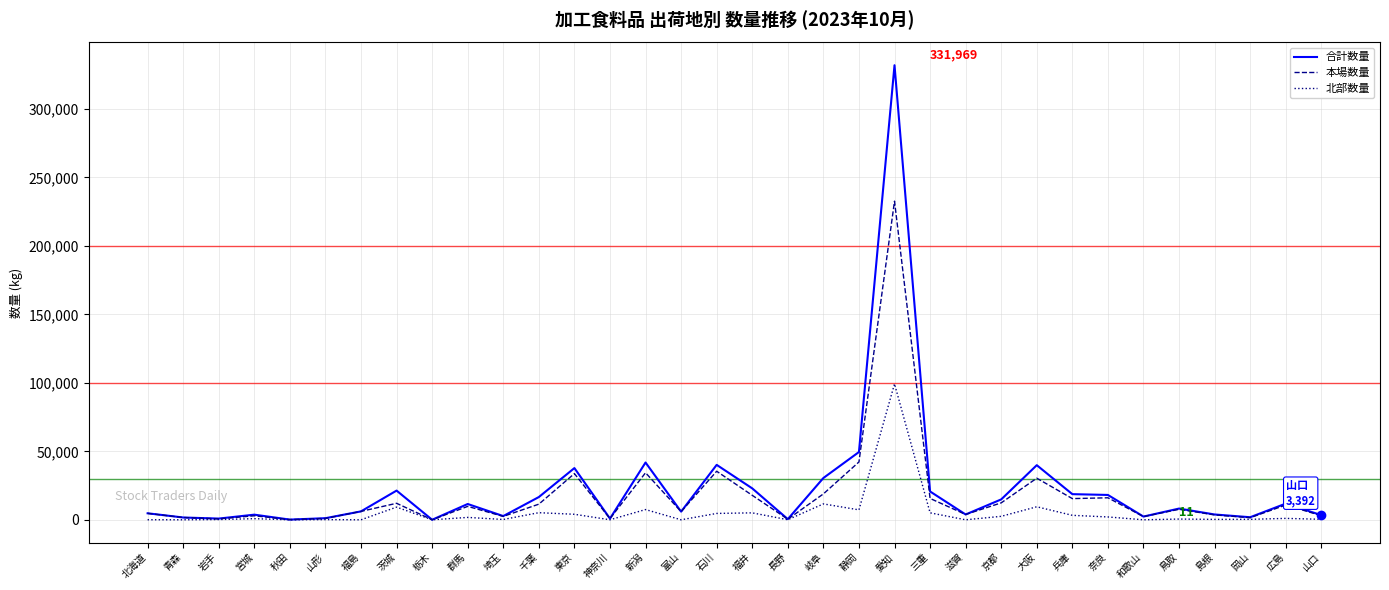

Which series has the largest range (max minus min)?

合計数量